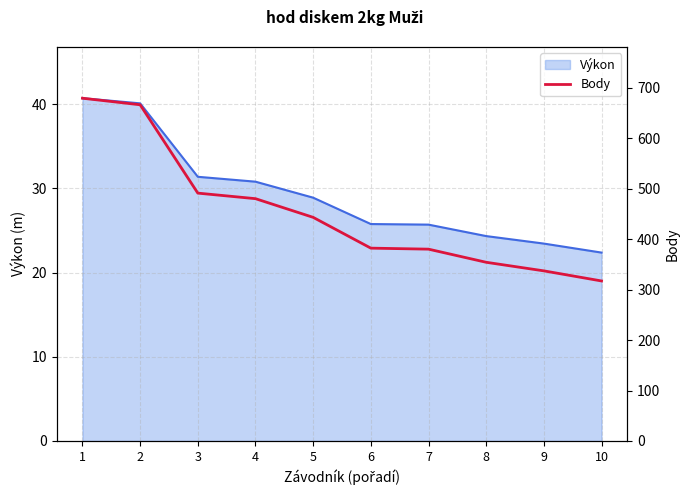

At which label is the value closest to 498?

3